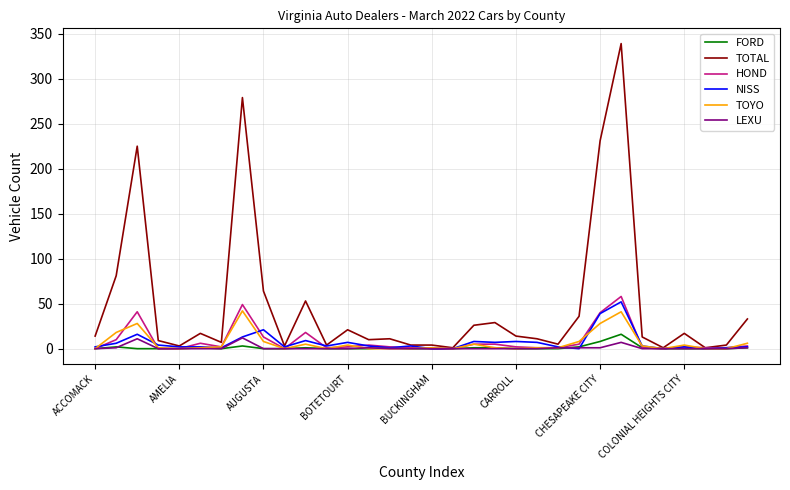

Which series has the largest total across all categories?

TOTAL